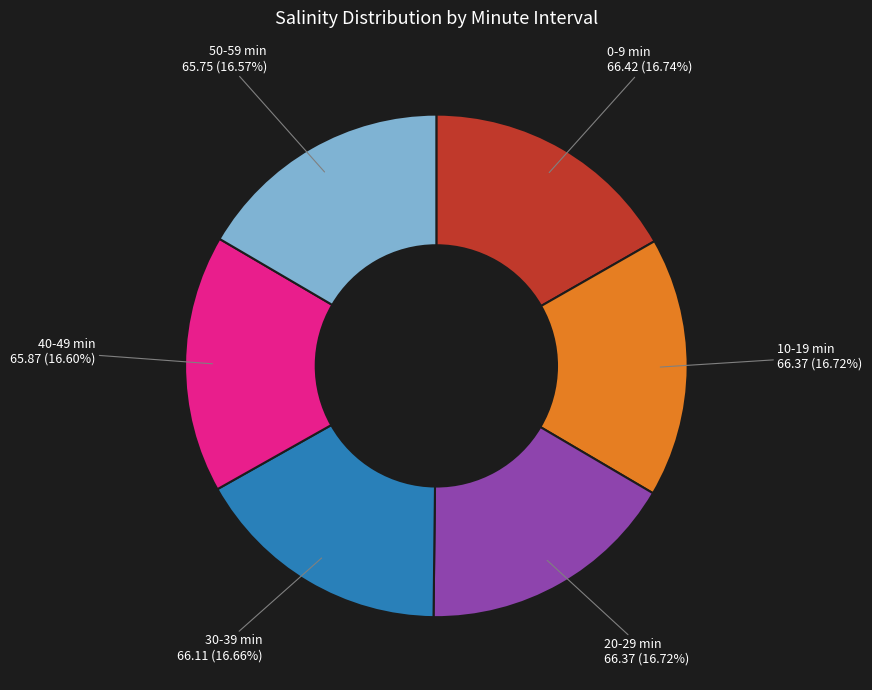

Do 20-29 min and 40-49 min together represent more than half of the pie?

No